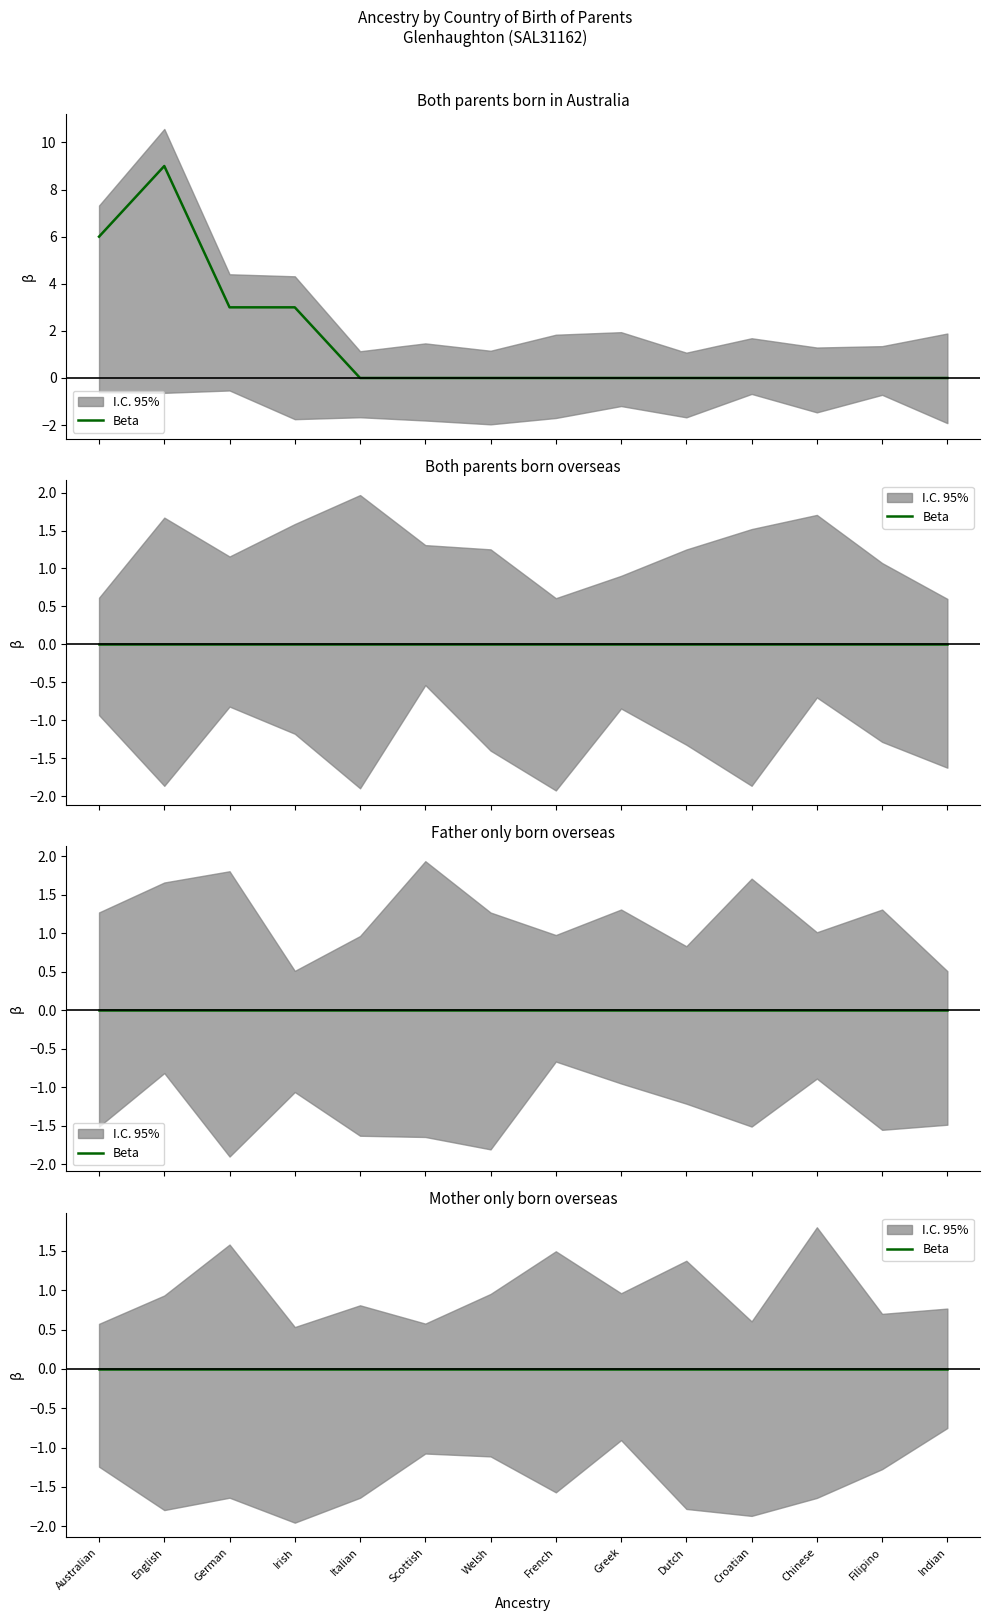

What is the difference between the maximum and minimum values in the Both parents born in Australia series?

9